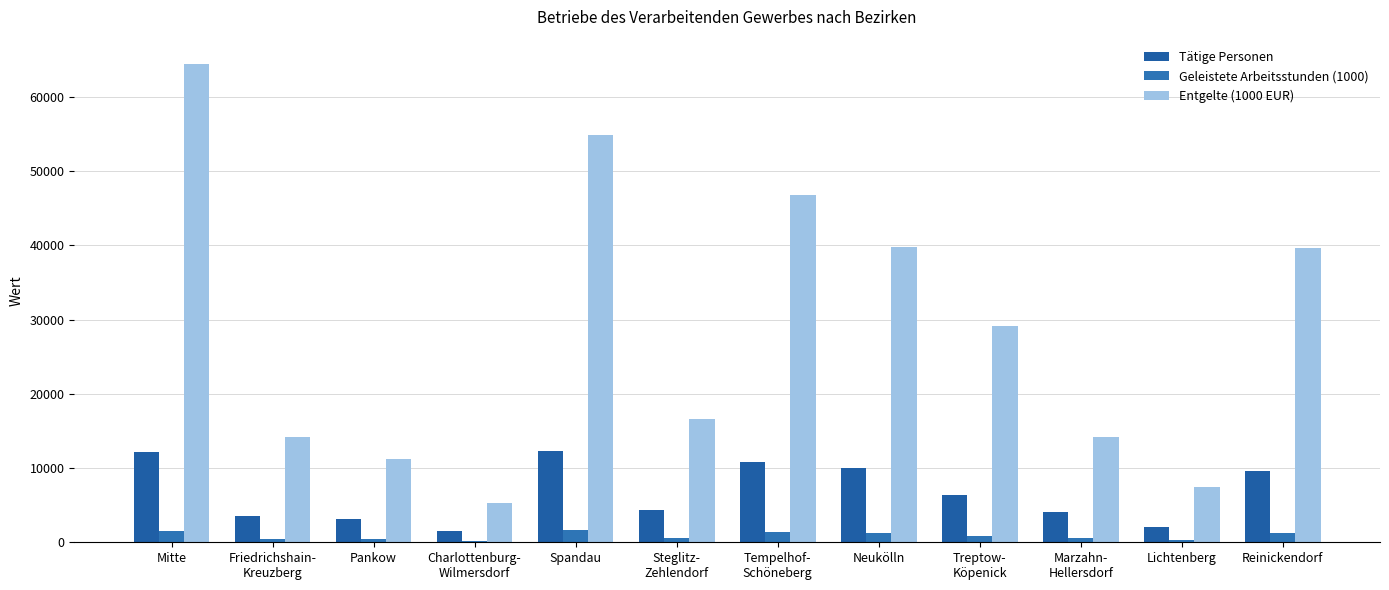

Are the bars grouped side by side (vs. stacked)?

Yes